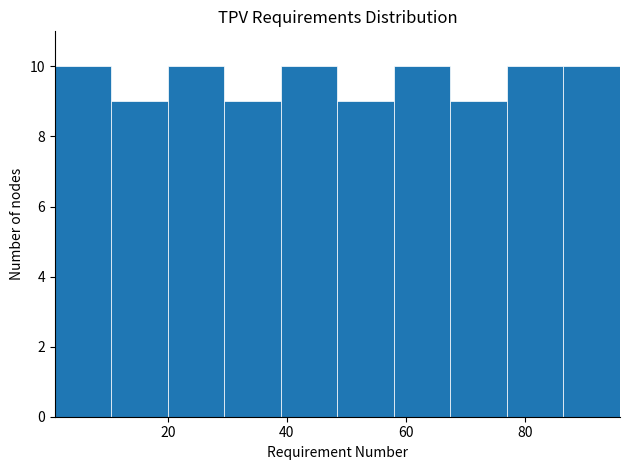

Reading left to right, transcribe this chart: for each bar, give the range it covers on the x-axis and its height. Neither the bar edges nor the heights are printed on the chart, so give them approximately, as read against the axes.

1.0 to 10.5: 10
10.5 to 20.0: 9
20.0 to 29.5: 10
29.5 to 39.0: 9
39.0 to 48.5: 10
48.5 to 58.0: 9
58.0 to 67.5: 10
67.5 to 77.0: 9
77.0 to 86.5: 10
86.5 to 96.0: 10